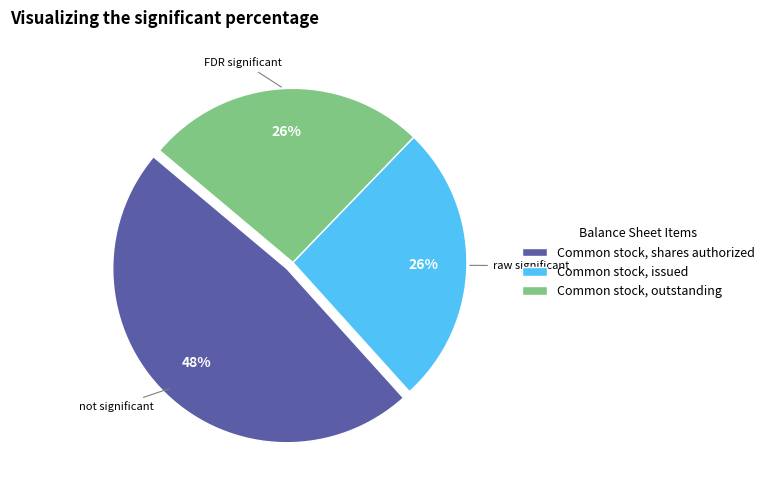

To the nearest percent, what is the difference between the largest and smallest slice percentages?

22%